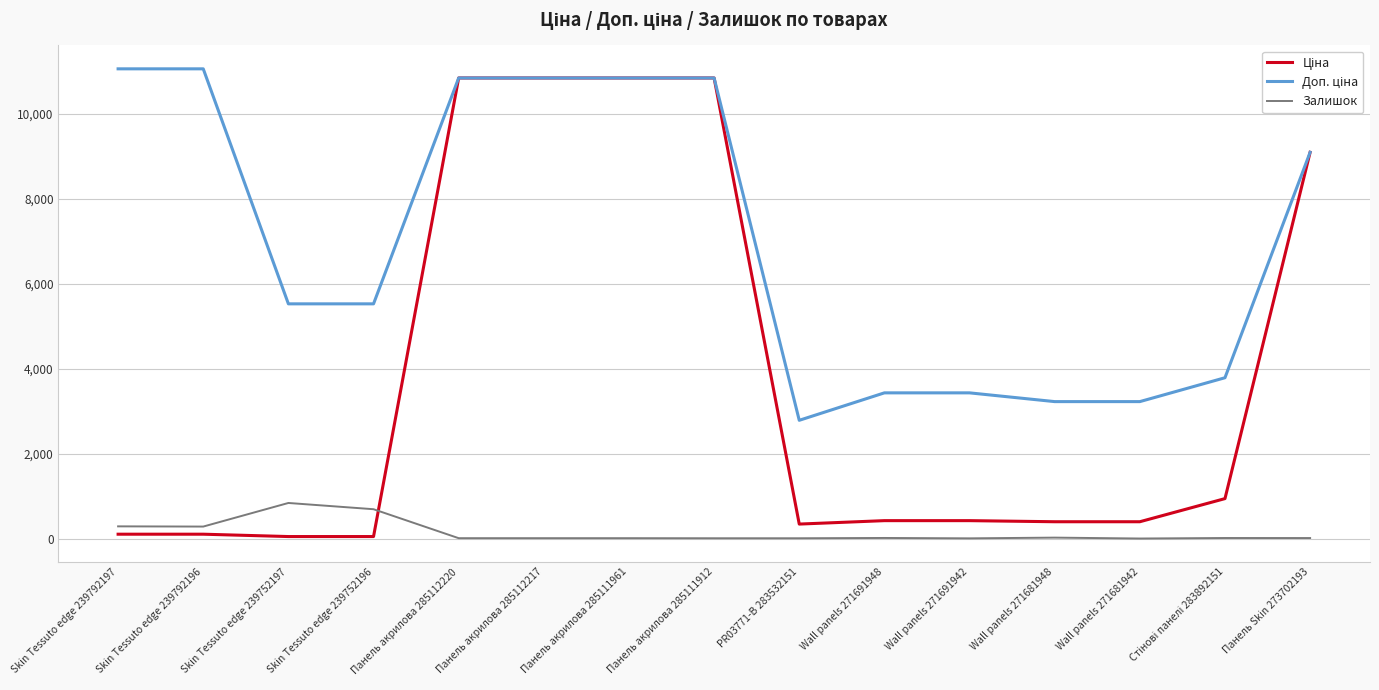

What is the maximum value shown in the chart?

11055.0